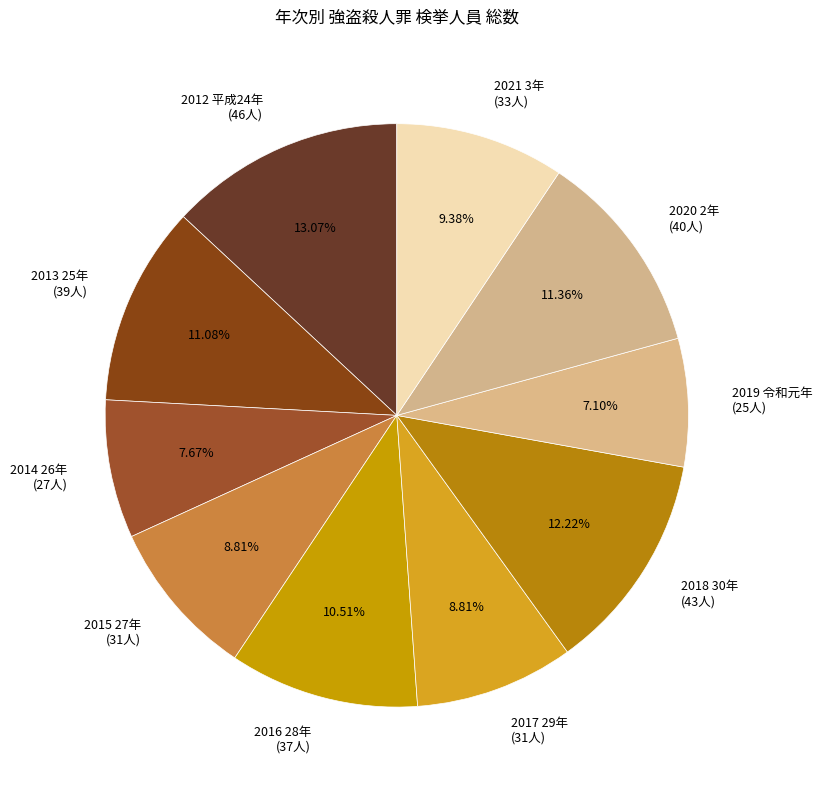

Is there any slice that represents more than half of the pie?

No